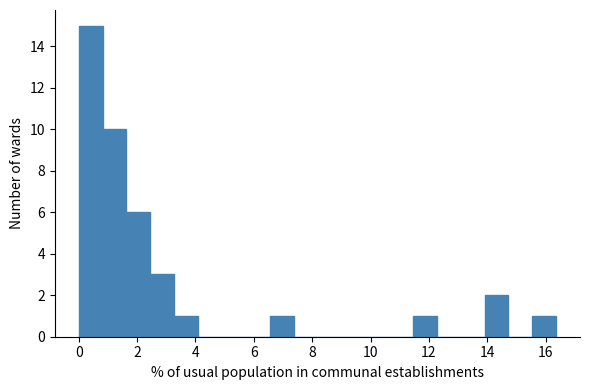

Which range on the x-axis has the tallest bar?

0.0 to 0.8